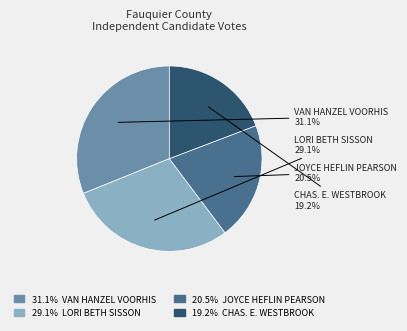

Is there a majority slice in this chart?

No